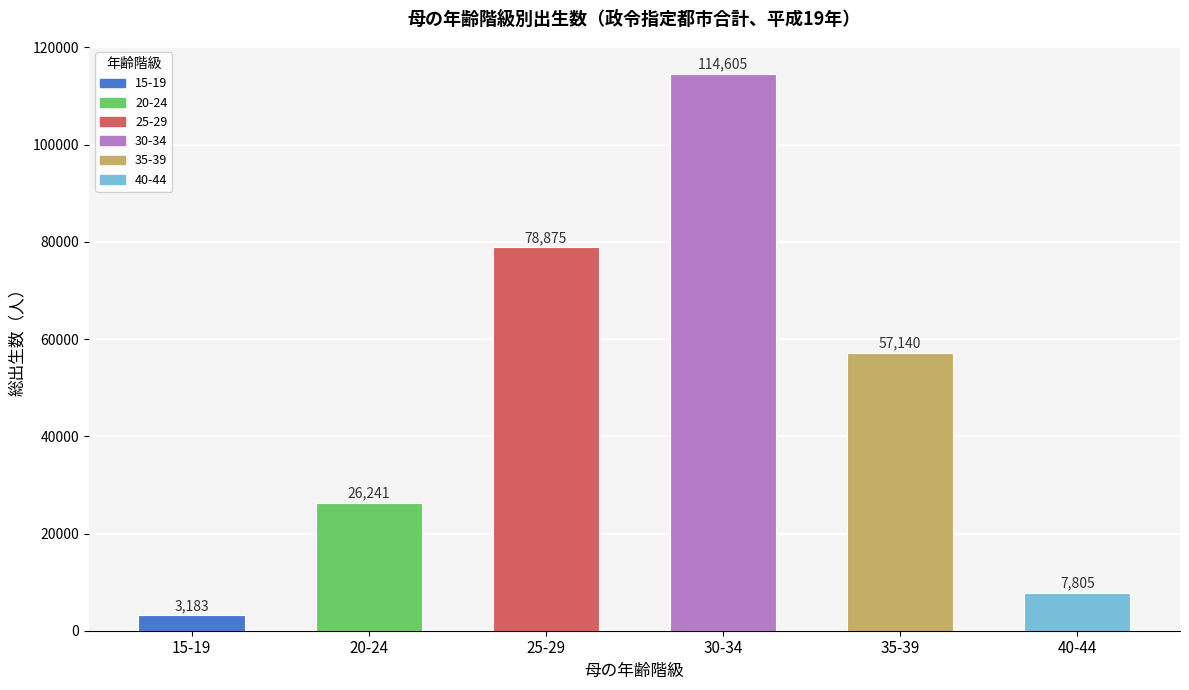

Reading right to left, extract all data points from this chart.

7805	57140	114605	78875	26241	3183